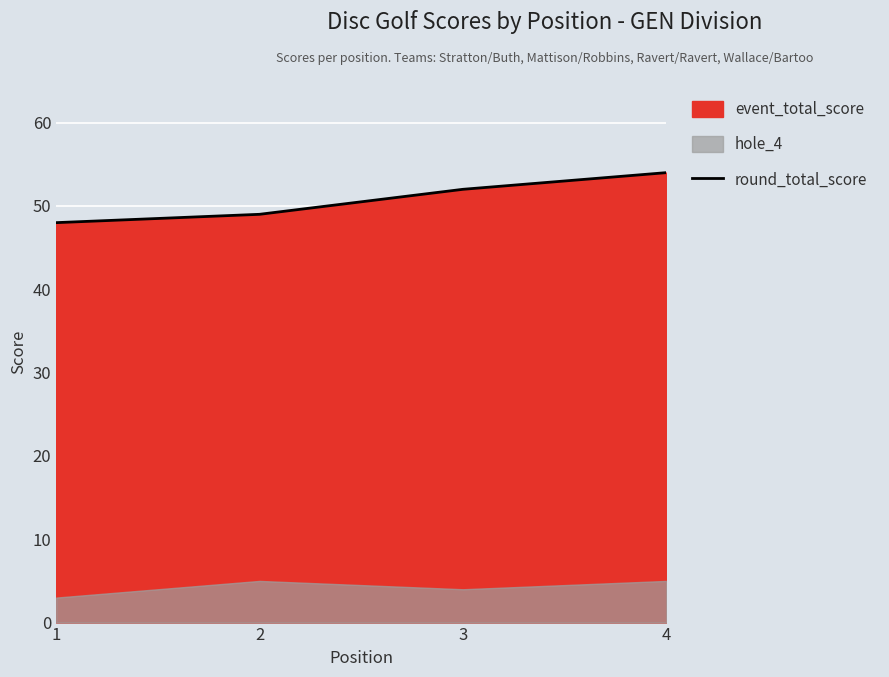

Approximately how many times larger is the value at 1 compared to 2?

1.0